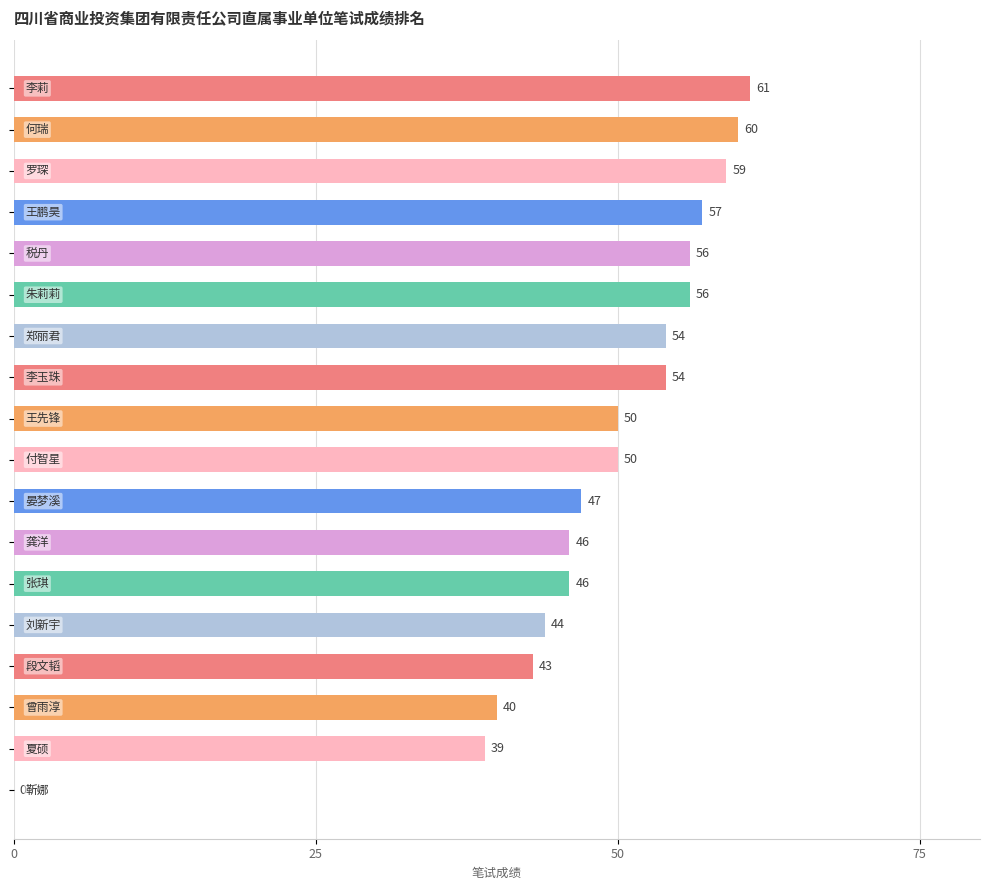

What is the greatest value displayed?

61